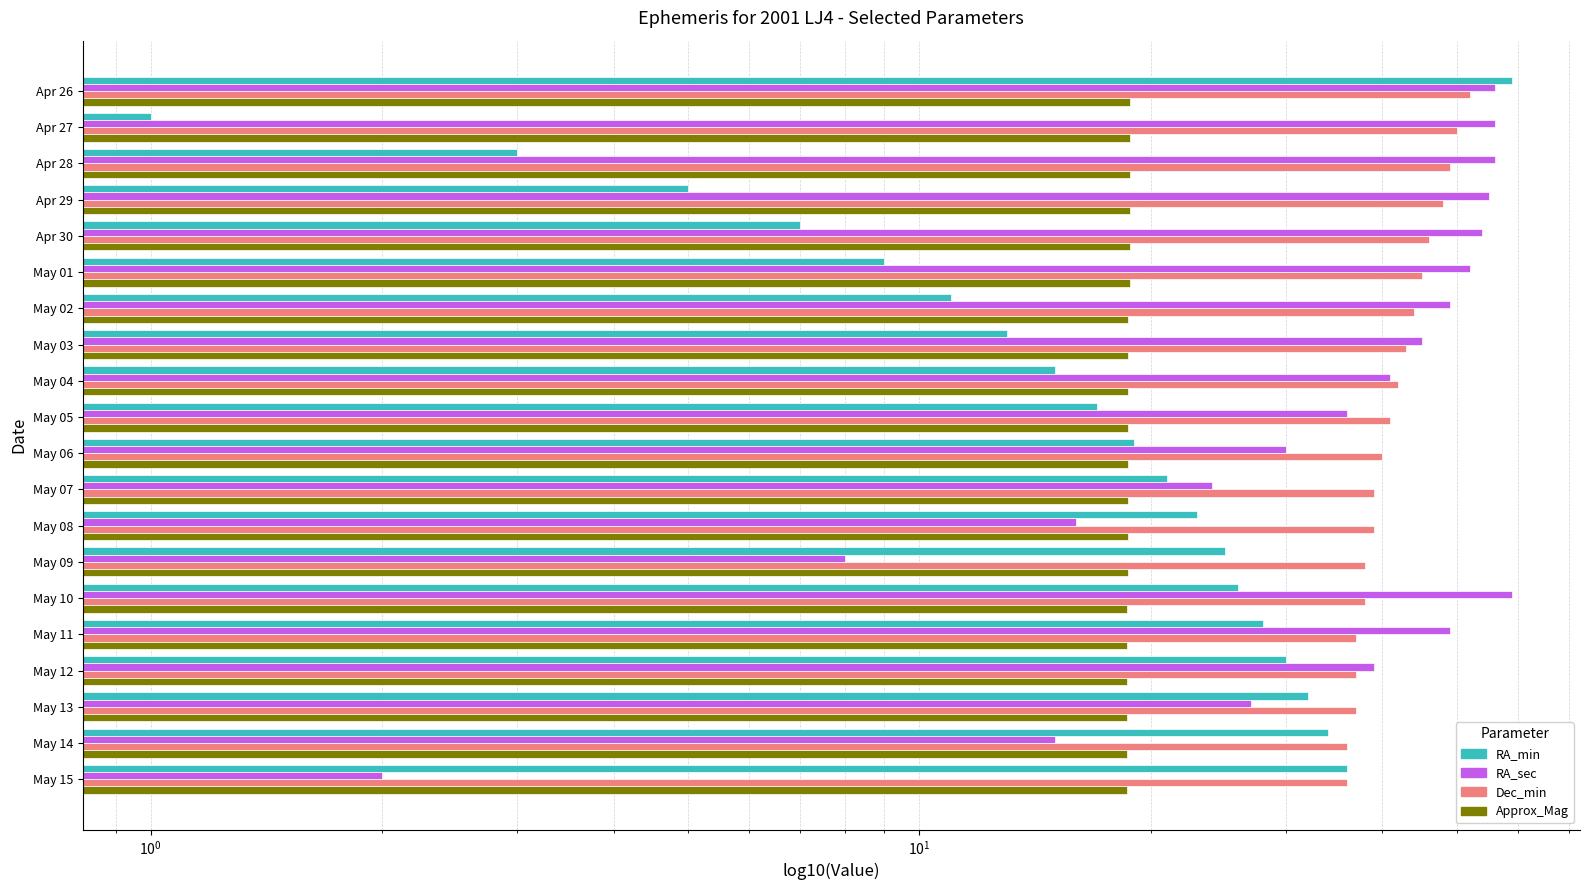

What is the difference between the maximum and minimum values in the RA_sec series?

57.0